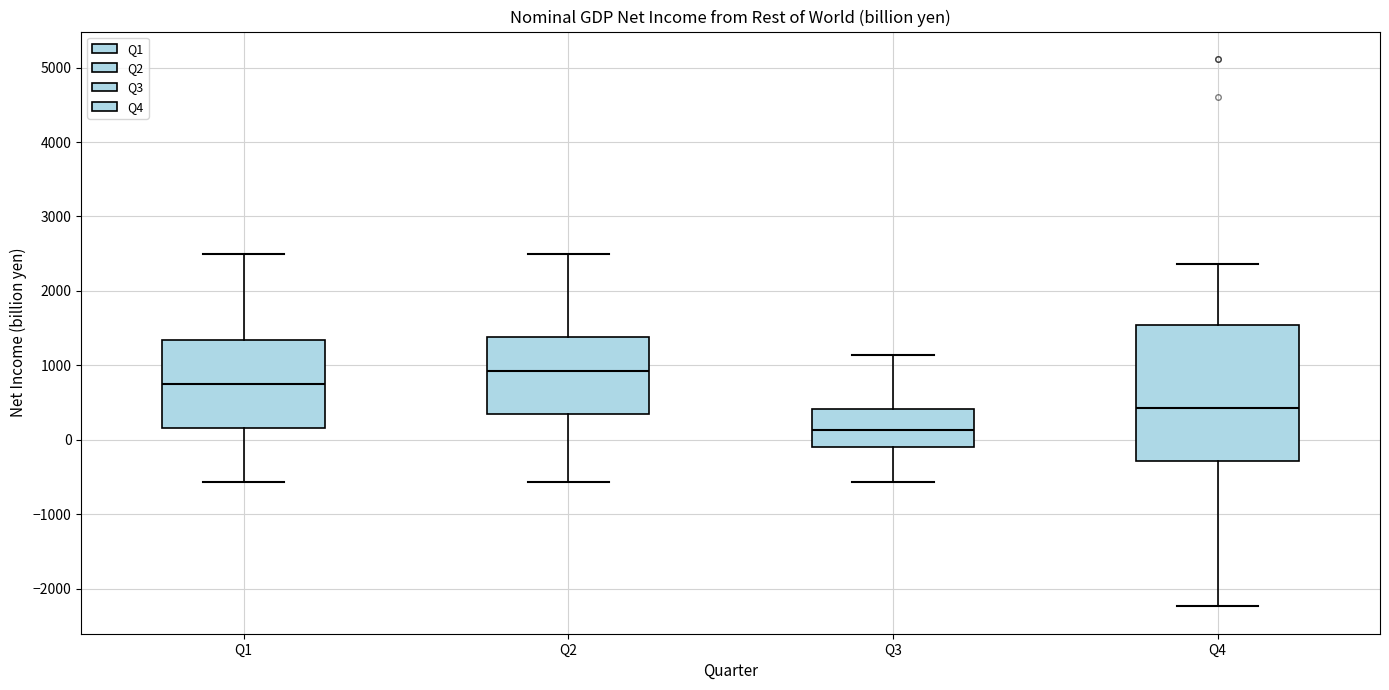

Which box has the lowest median line?

Q3